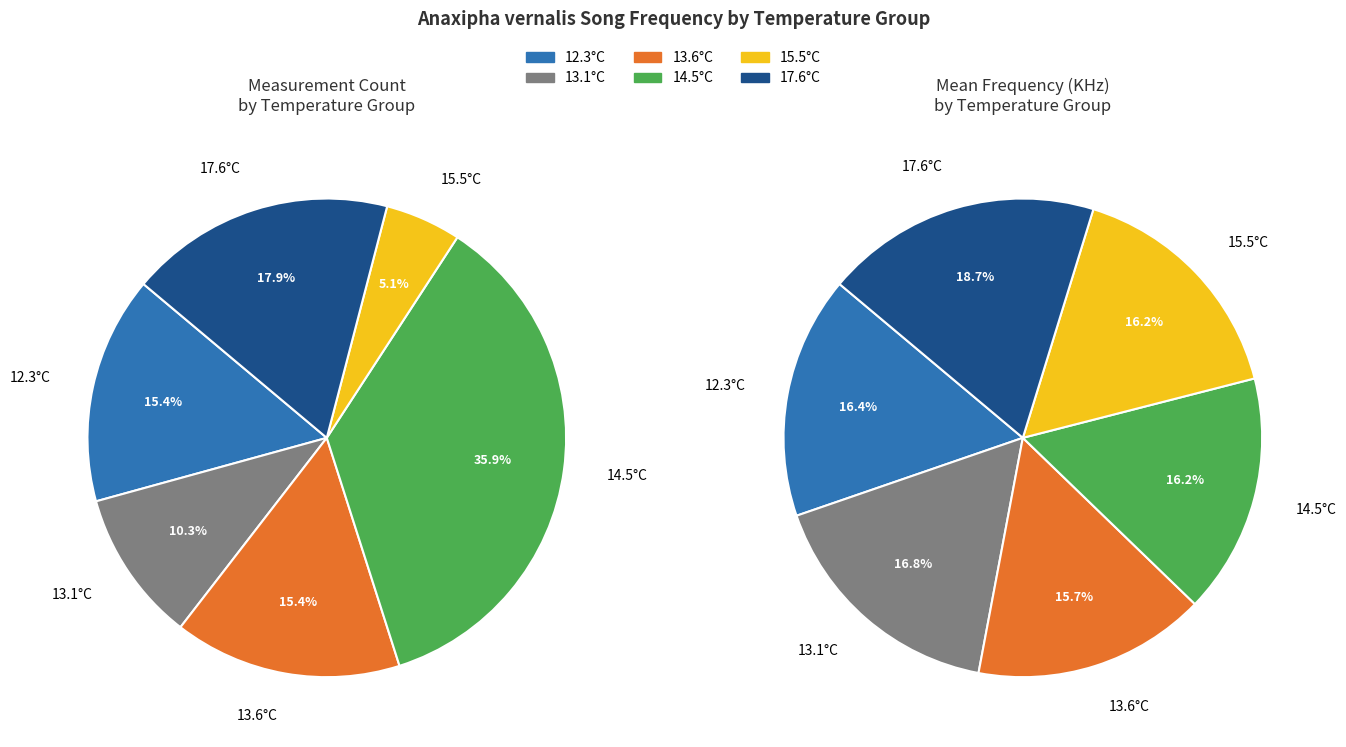

What is the largest slice in the pie chart?

35